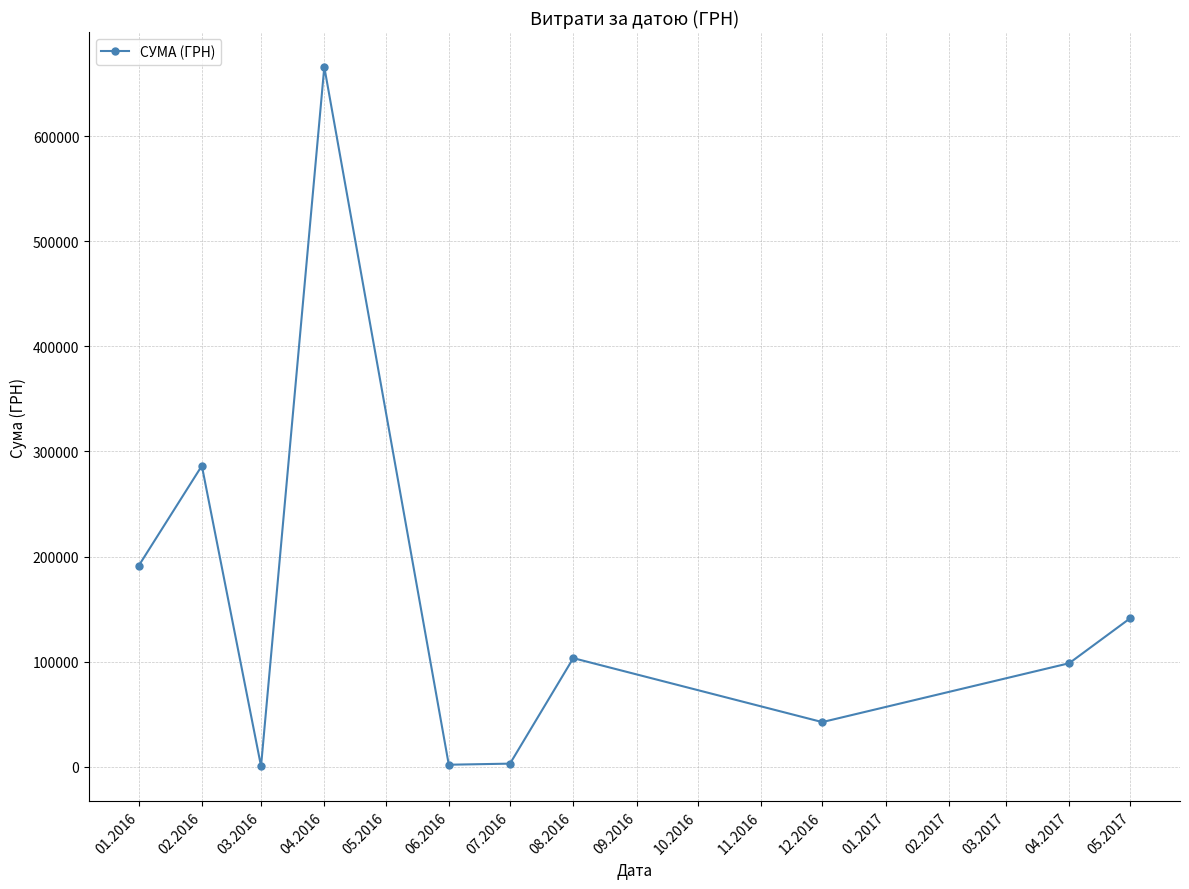

Read the value at 07.2016.

3076.6